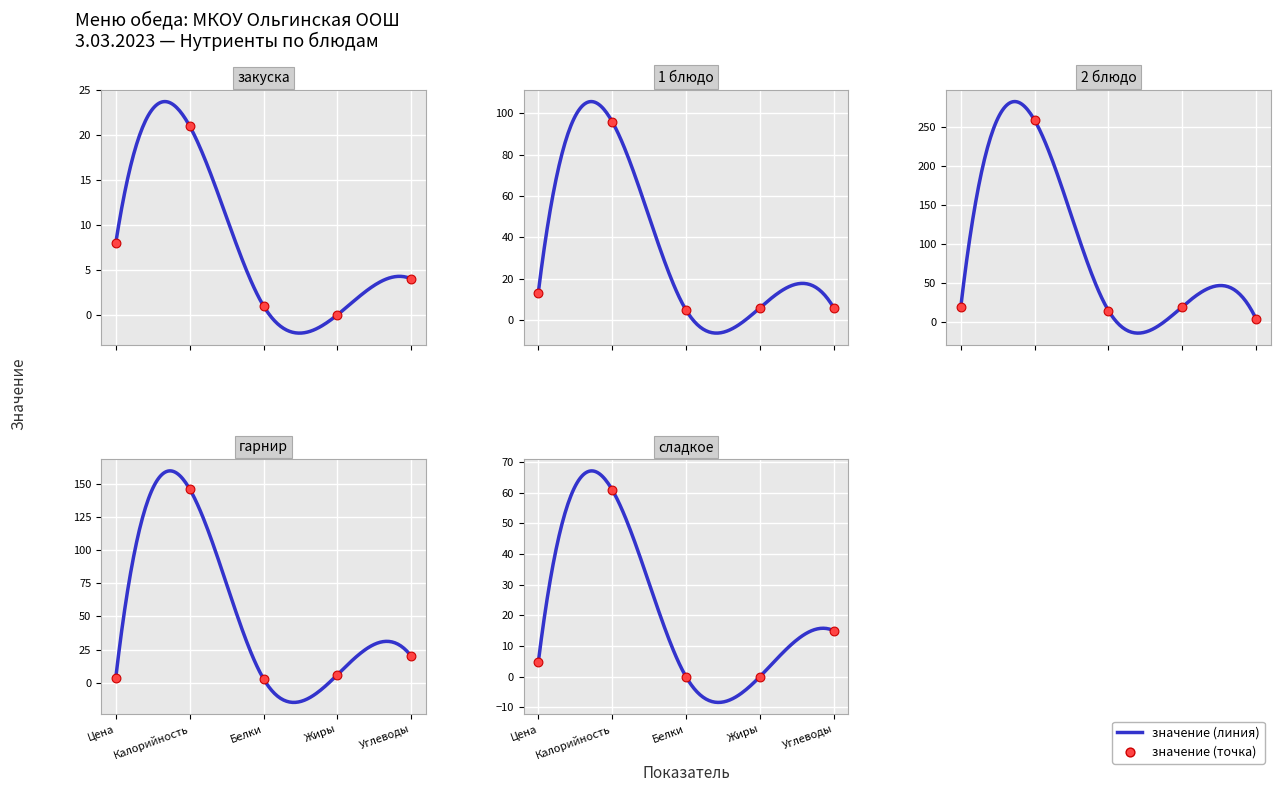

Which series has the largest Y range (max minus min)?

2 блюдо